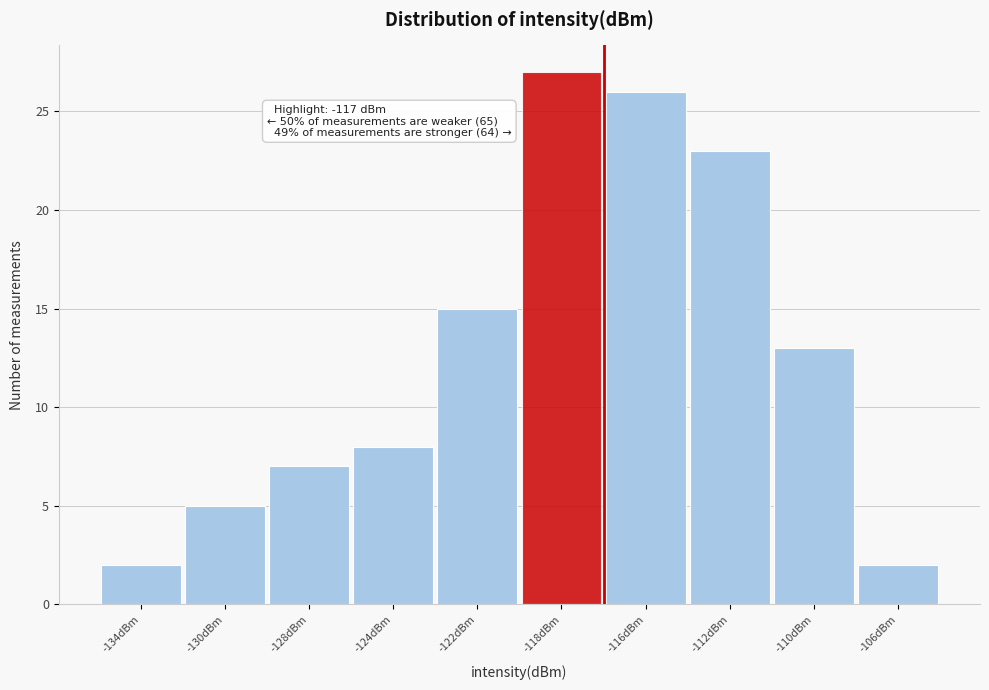

Reading left to right, list all the values displayed in this chart.

-134dBm=2	-130dBm=5	-128dBm=7	-124dBm=8	-122dBm=15	-118dBm=27	-116dBm=26	-112dBm=23	-110dBm=13	-106dBm=2